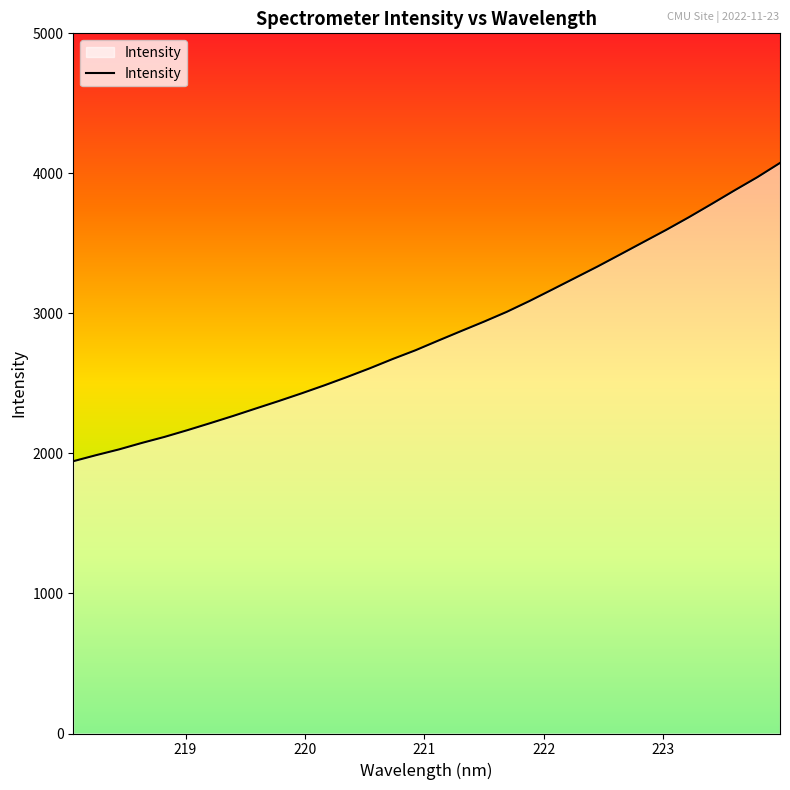

What is the difference between the maximum and minimum values?

2129.8